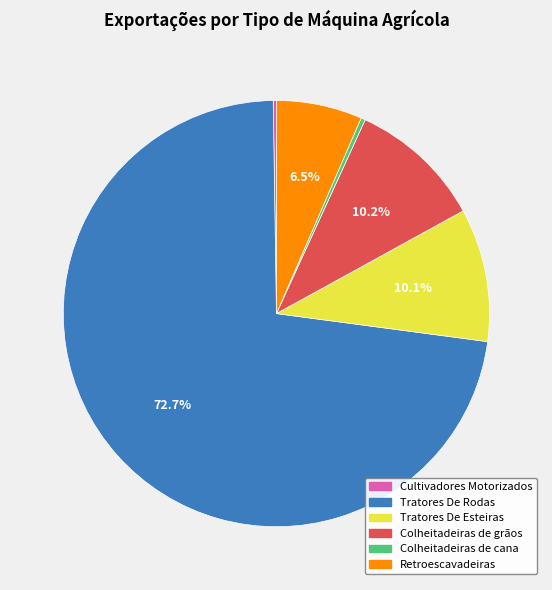

Is there any slice that represents more than half of the pie?

Yes